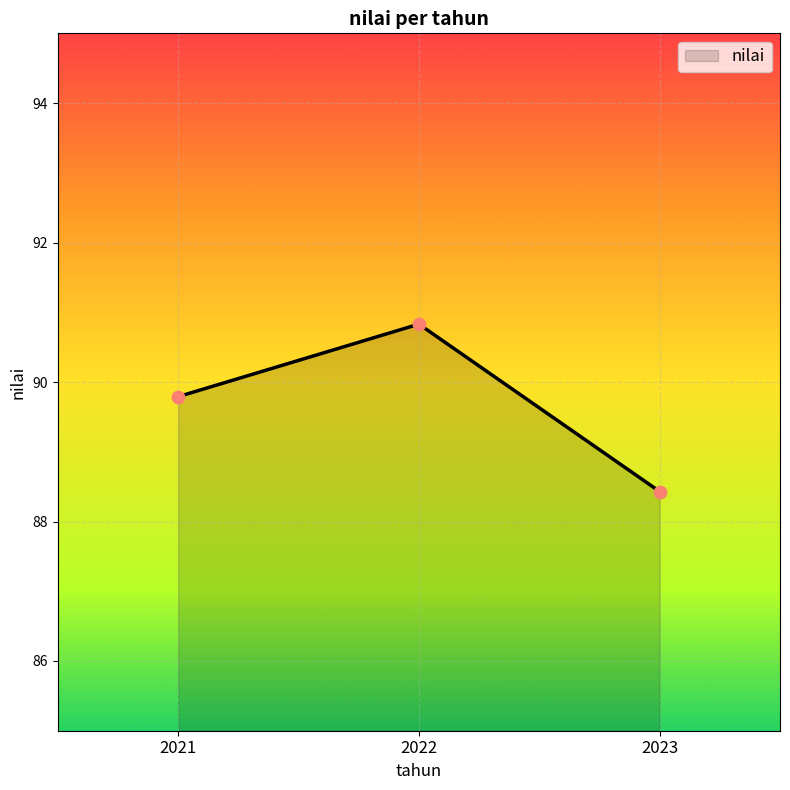

What is the change in value from 2021 to 2023?

-1.4